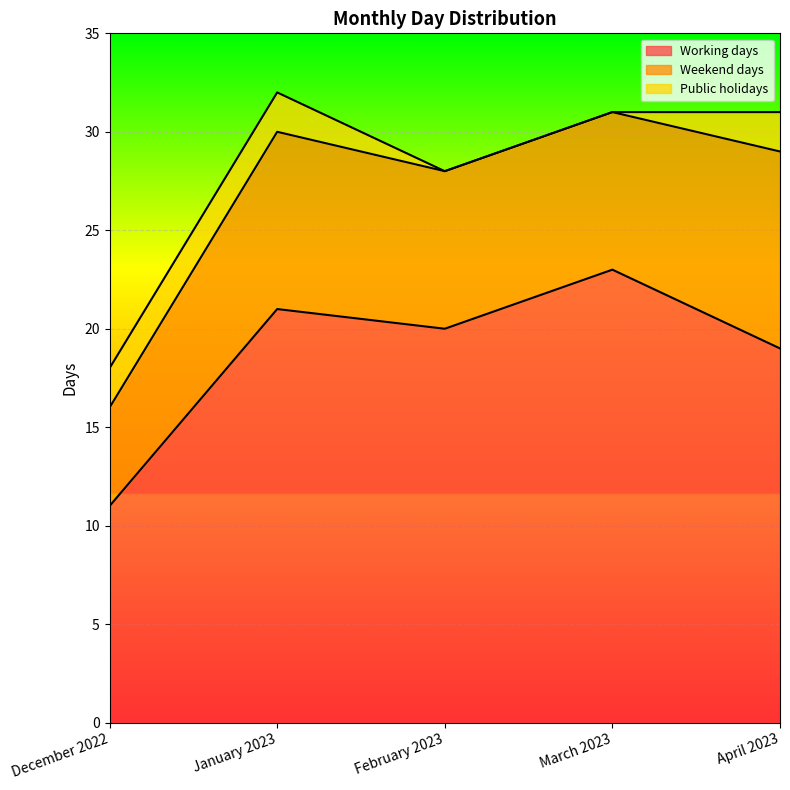

True or false: Working days and Public holidays cross at least once.

False